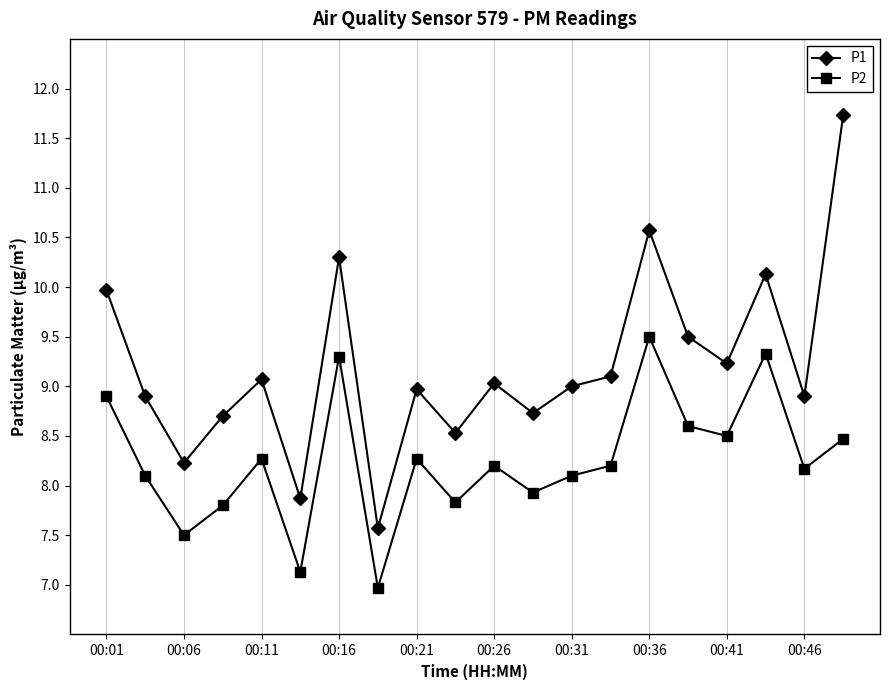

Which series has the largest range (max minus min)?

P1